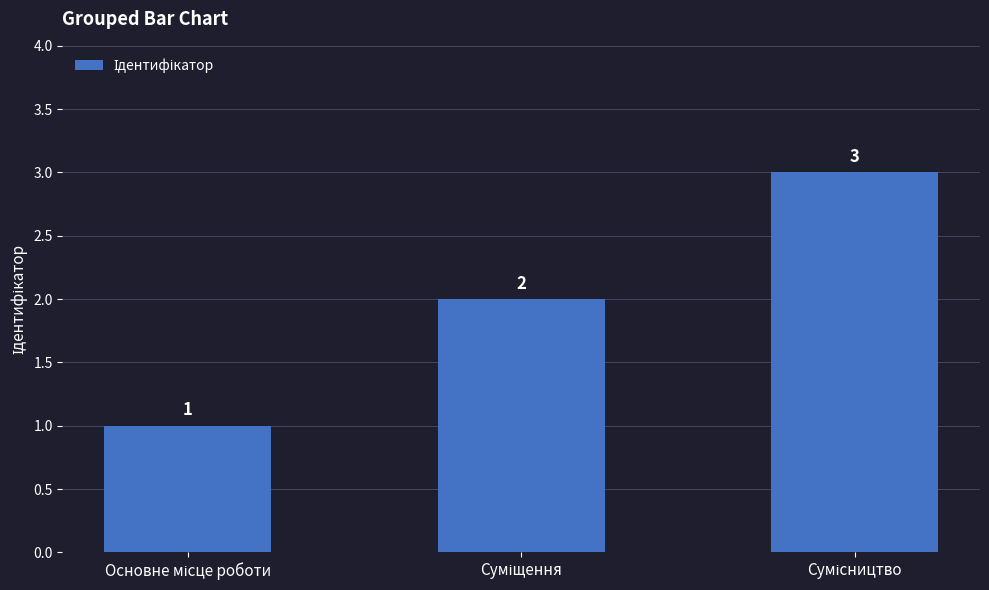

What is the sum of all values?

6